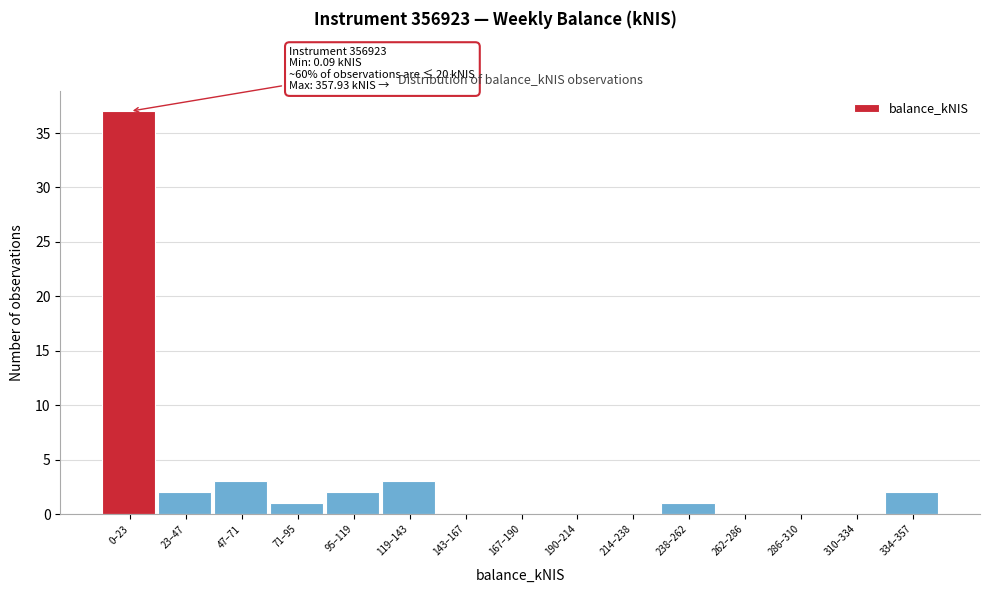

Reading right to left, extract all data points from this chart.

334–357=2	310–334=0	286–310=0	262–286=0	238–262=1	214–238=0	190–214=0	167–190=0	143–167=0	119–143=3	95–119=2	71–95=1	47–71=3	23–47=2	0–23=37